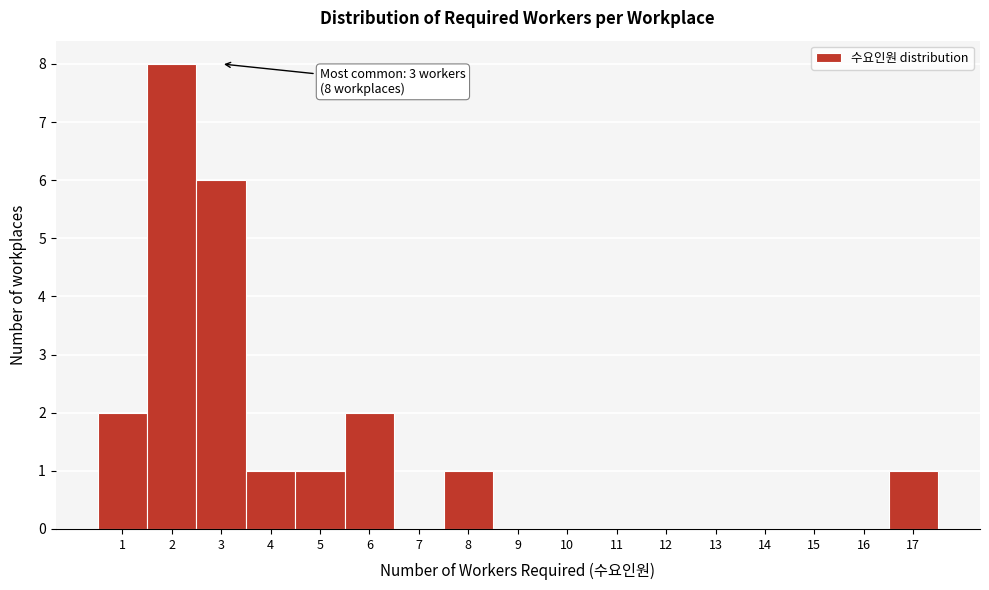

Over which range of the x-axis is the bar tallest?

1.5 to 2.5